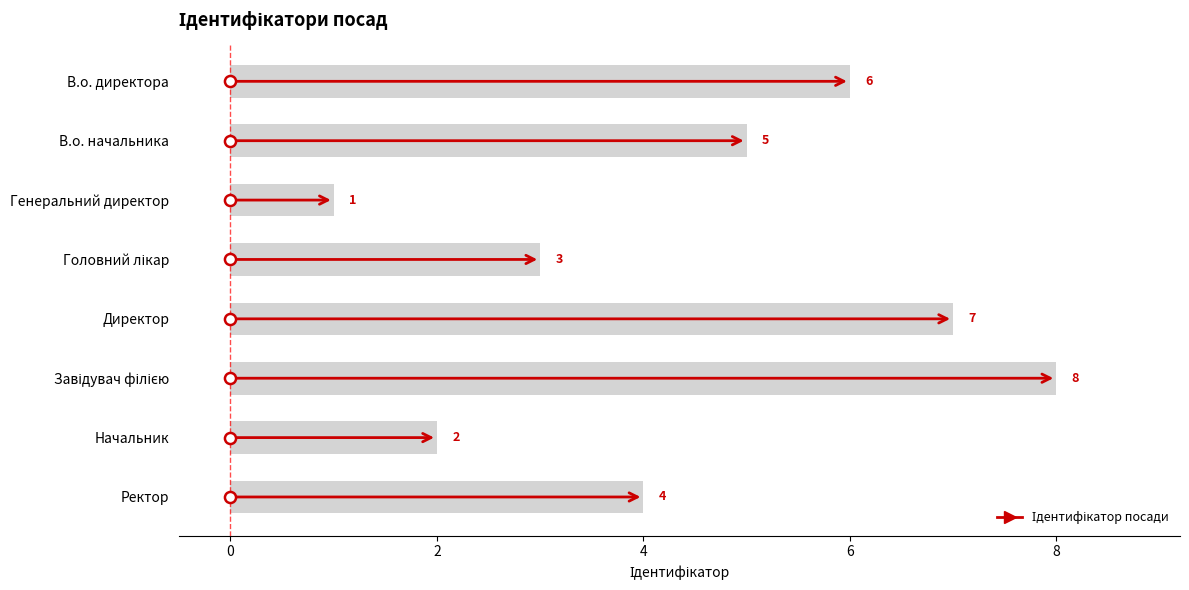

The value at В.о. начальника is 5. True or false?

True